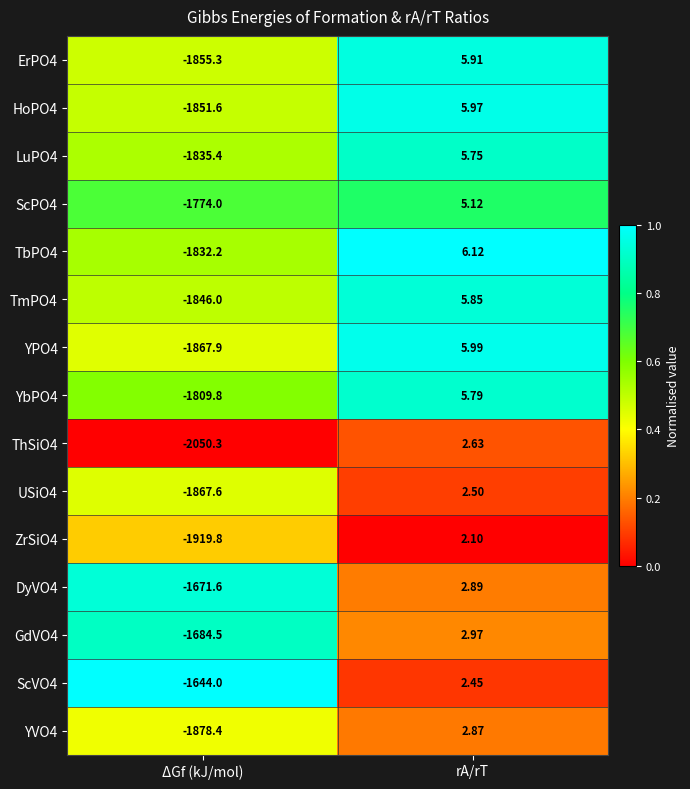

Where does the GdVO4 series first go above 2?

rA/rT